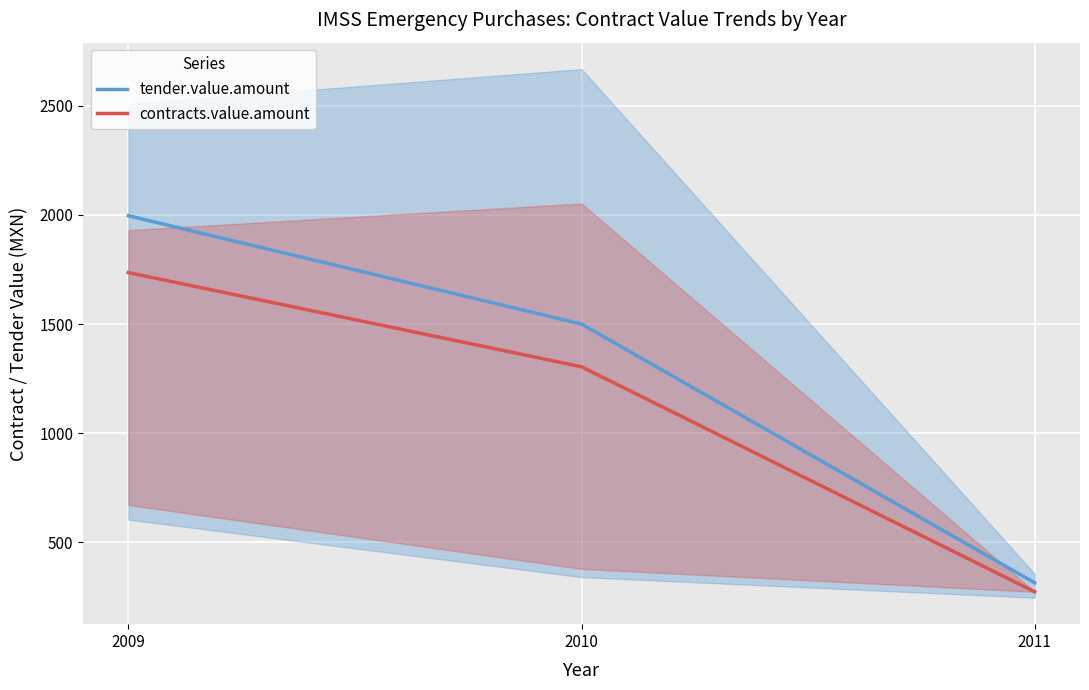

At which category is the sum across all series the highest?

2009